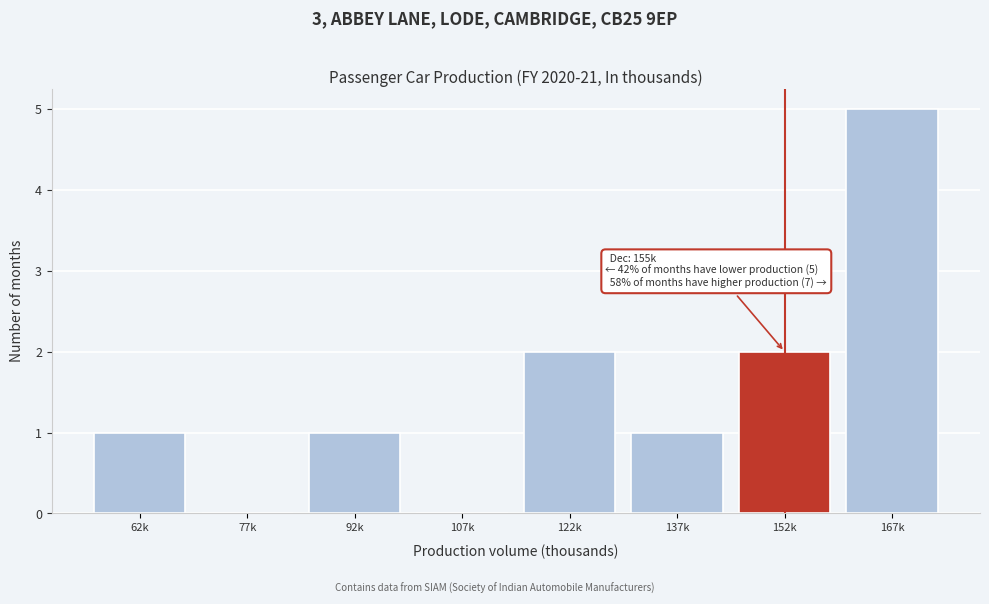

Reading left to right, extract all data points from this chart.

62k=1	77k=0	92k=1	107k=0	122k=2	137k=1	152k=2	167k=5